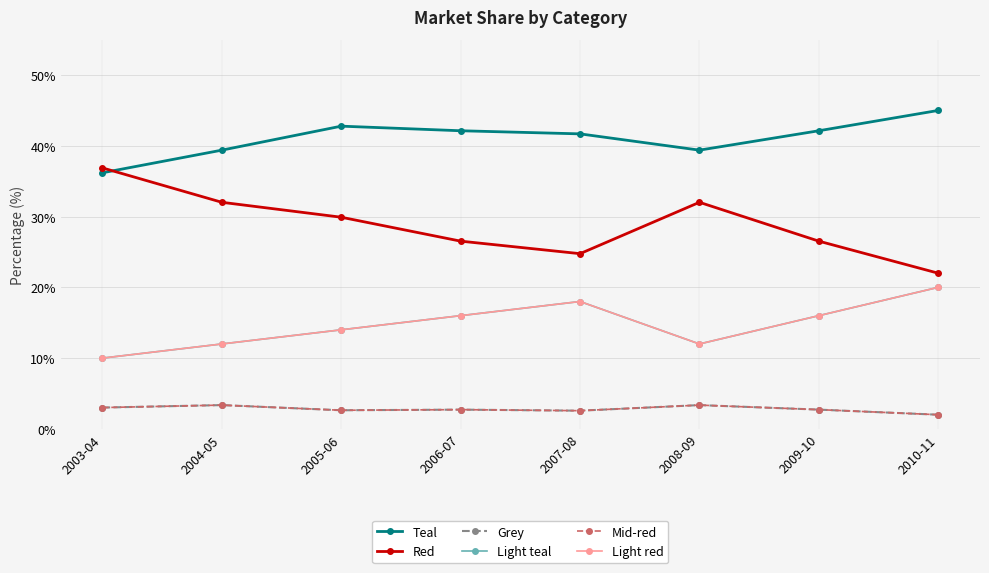

Is it true that Mid-red equals 1.9 at 2008-09?

False